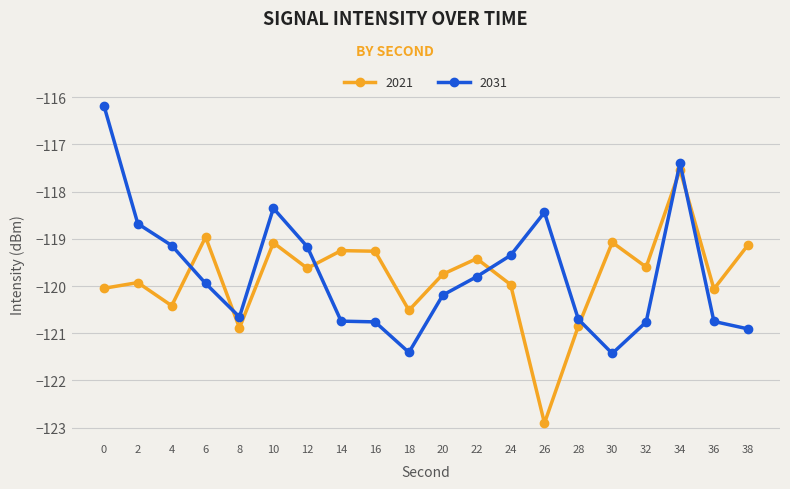

What is the difference between the highest and lowest values at 12?

0.5